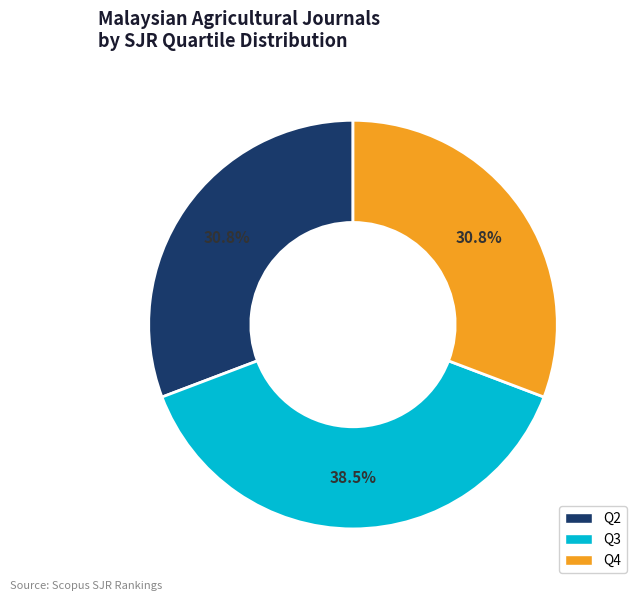

To the nearest percent, what percentage of the pie is Q4?

31%